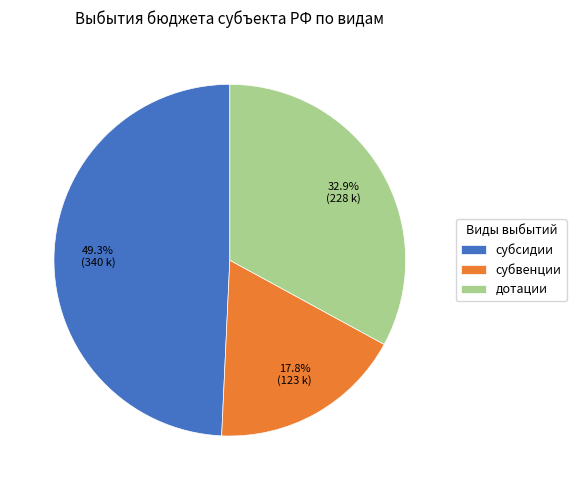

To the nearest percent, what portion does дотации represent?

33%